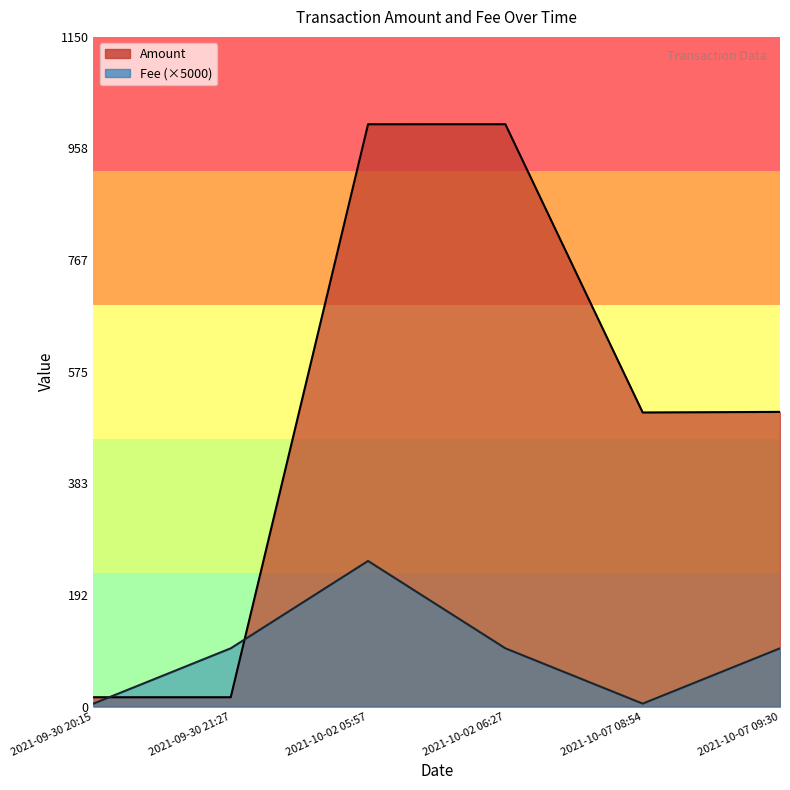

Which category has the highest value in the Amount series?

2021-10-02 06:27